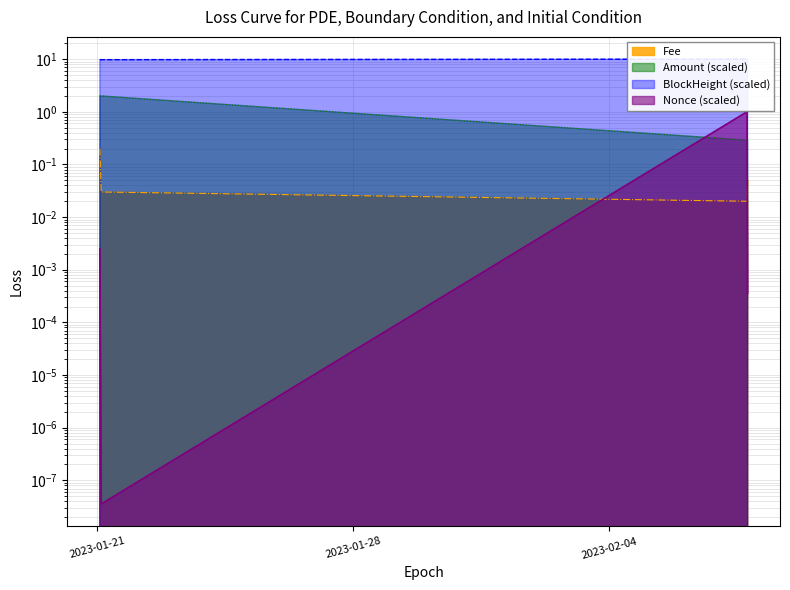

What is the sum of all Amount values?

4.6